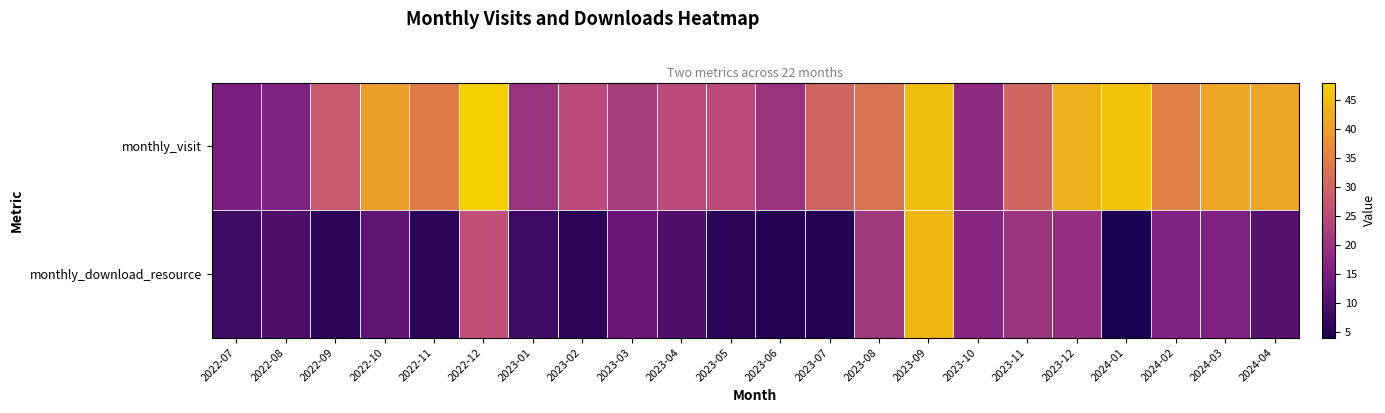

What is the difference between the highest and lowest values at 2022-09?

22